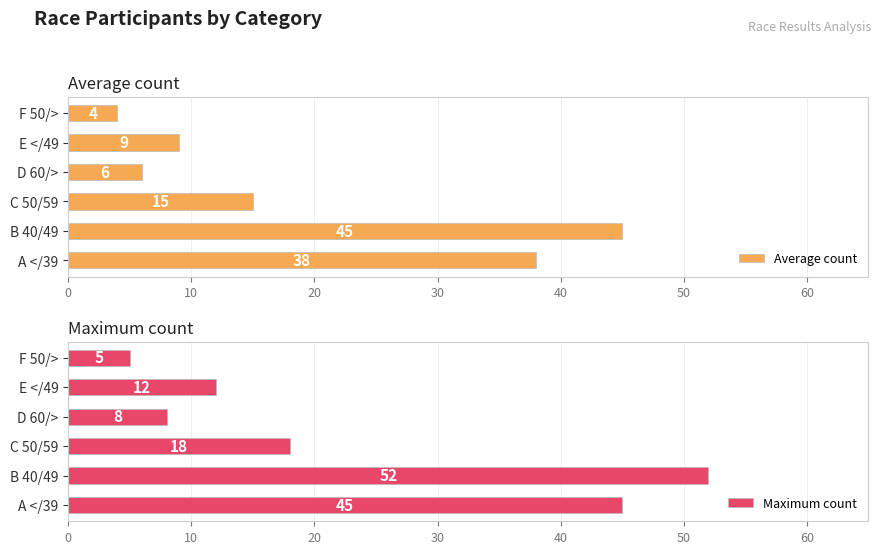

What is the lowest value of the Average count series?

4